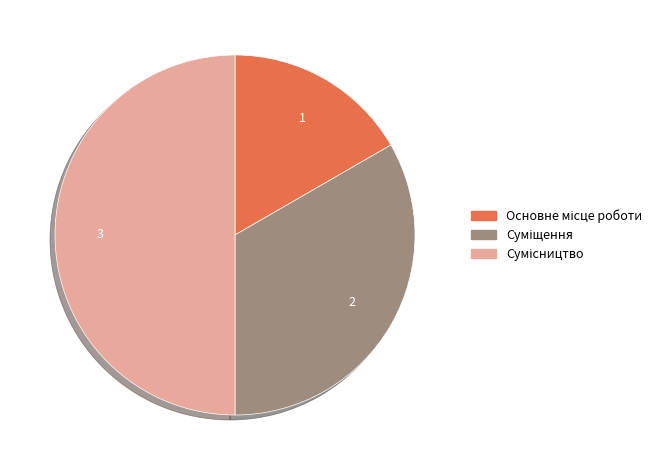

Is there any slice that represents more than half of the pie?

No